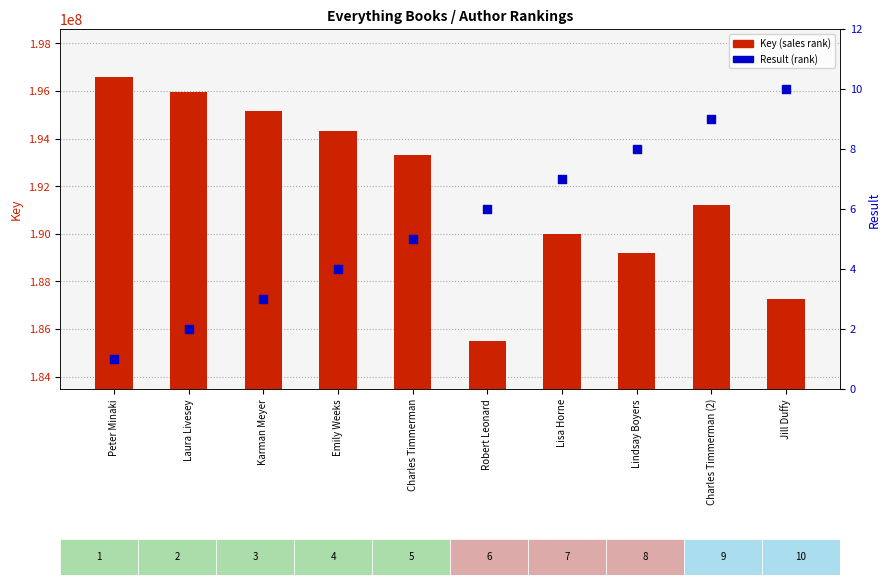

What are all the series names shown in the legend?

Key (sales rank), Result (rank)